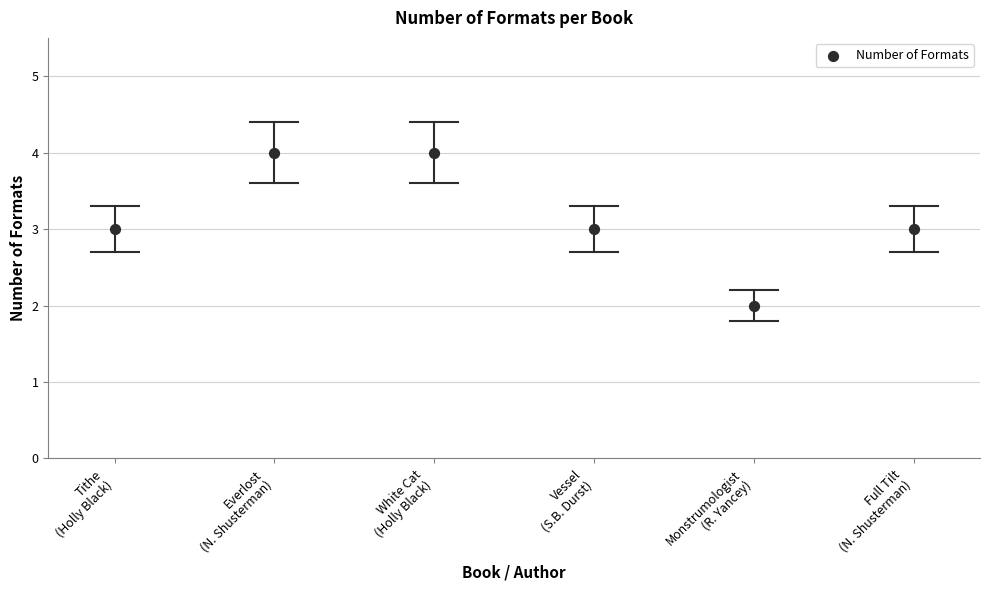

What is the average Y value?

3